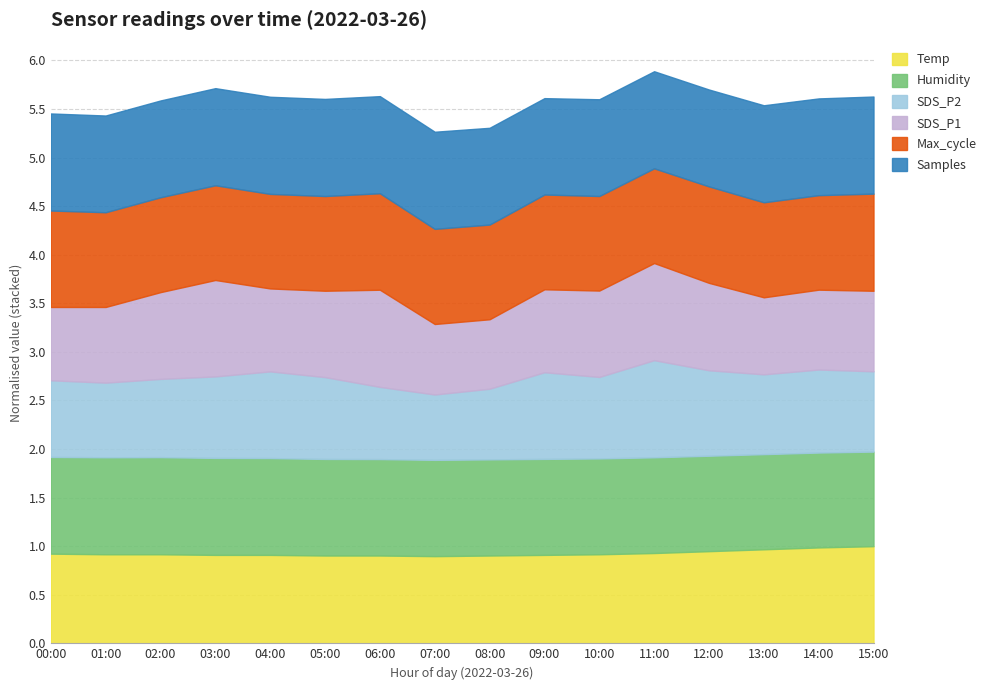

What is the total value across all series at 05:00?

5.6